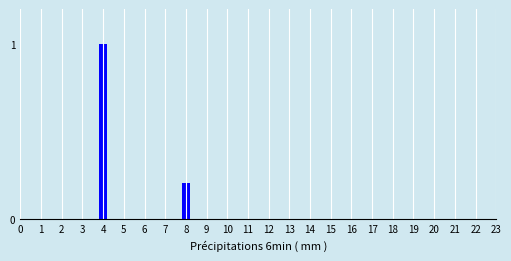

Reading left to right, transcribe all the data shown in this chart.

4=1.0	8=0.2